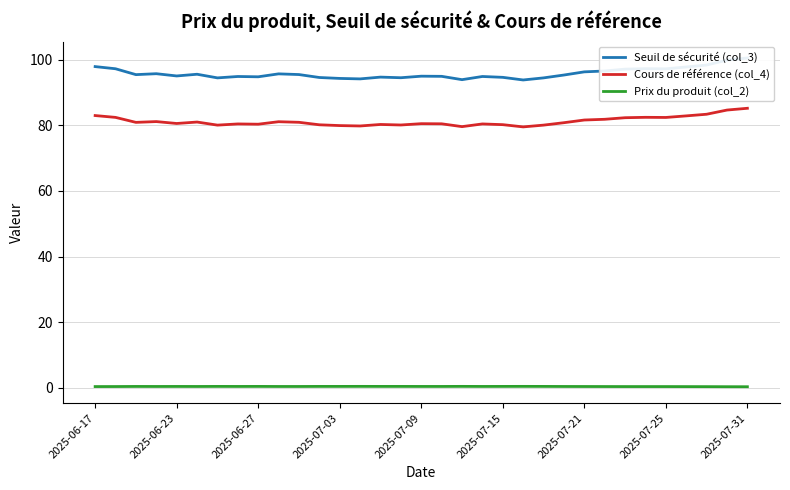

Is it true that Seuil de sécurité (col_3) equals 142.3 at 21?

False